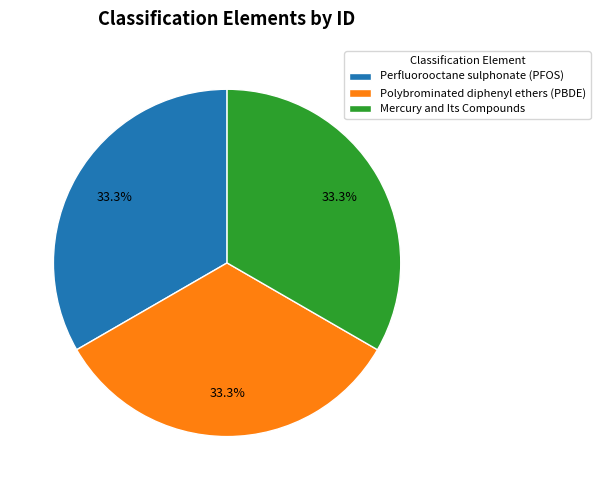

To the nearest percent, what percentage of the pie is Perfluorooctane sulphonate (PFOS)?

33%